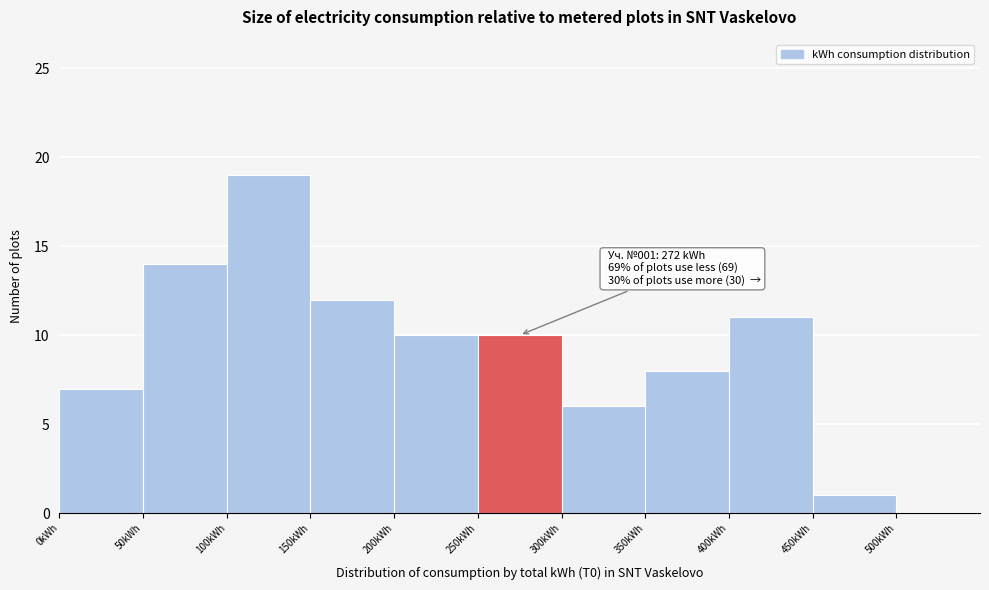

Over which range of the x-axis is the bar tallest?

100 to 150